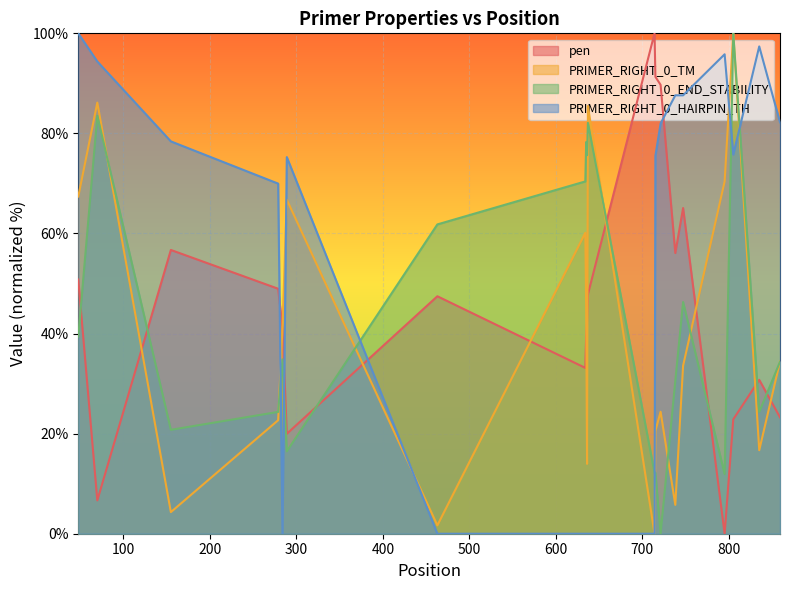

Is it true that pen equals 89.7 at 721?

True